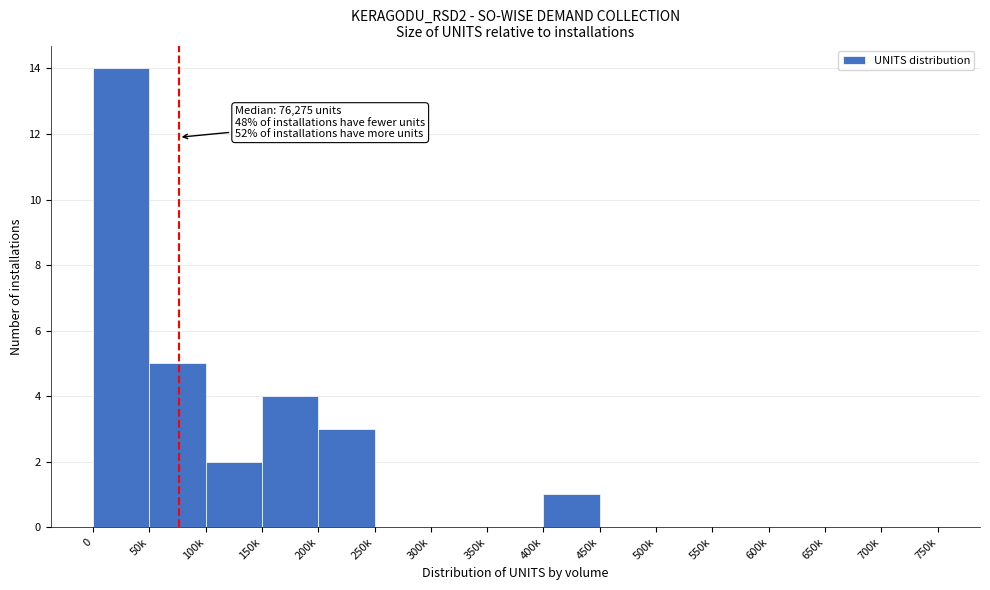

Reading left to right, what are all the values shown in this chart?

0=14	50k=5	100k=2	150k=4	200k=3	250k=0	300k=0	350k=0	400k=1	450k=0	500k=0	550k=0	600k=0	650k=0	700k=0